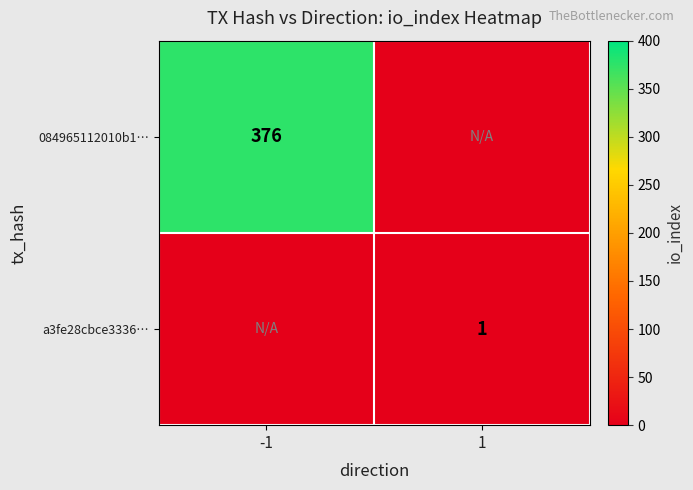

What is the difference between the highest and lowest values at -1?

376